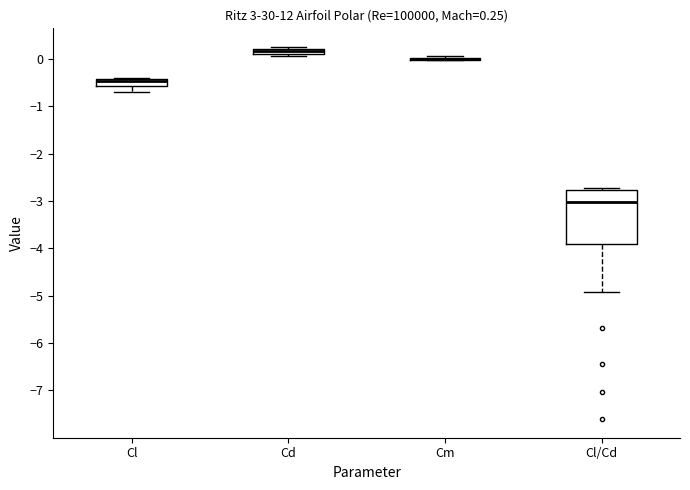

Comparing the boxes themselves (not the whiskers), which one is the tallest?

Cl/Cd